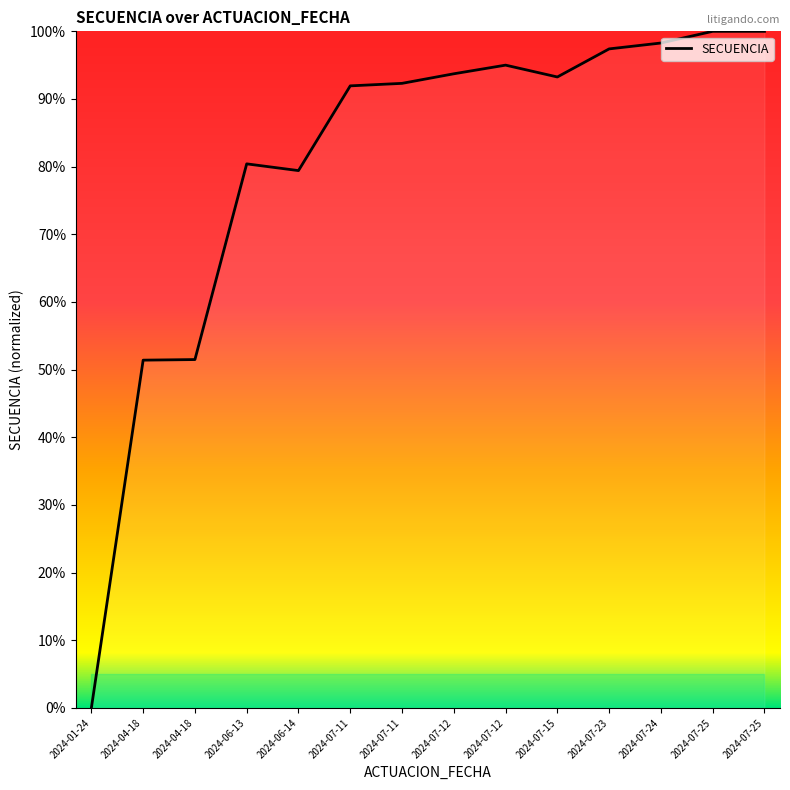

Read the value at 2024-07-15.

93.3